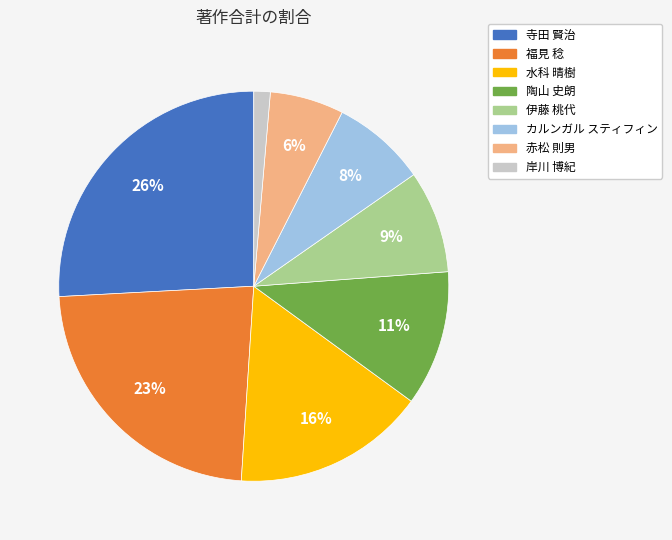

Do 水科 晴樹 and 福見 稔 together represent more than half of the pie?

No